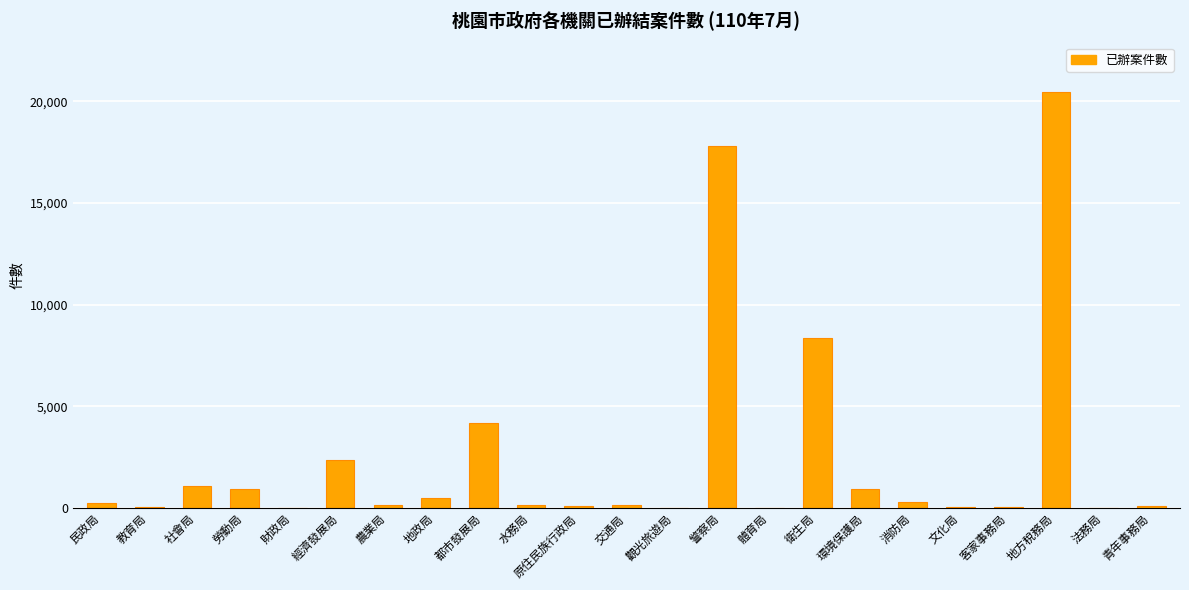

True or false: the data shows 215 at 民政局.

True